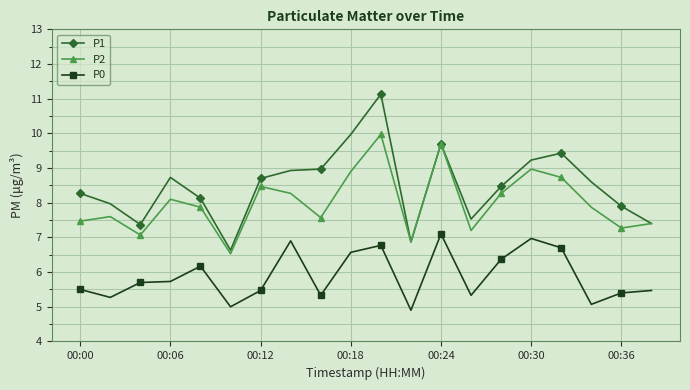

Count the number of data series in this chart.

3